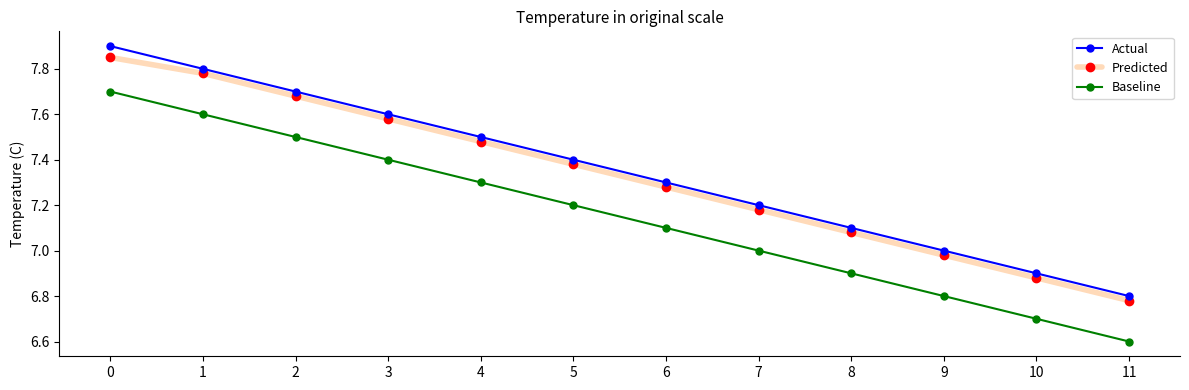

What are all the series names shown in the legend?

Actual, Predicted, Baseline